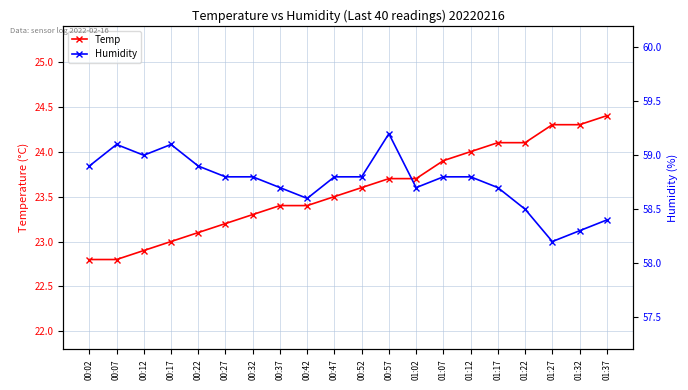

Reading left to right, list all the values displayed in this chart.

Temp: 22.8	22.8	22.9	23.0	23.1	23.2	23.3	23.4	23.4	23.5	23.6	23.7	23.7	23.9	24.0	24.1	24.1	24.3	24.3	24.4
Humidity: 58.9	59.1	59.0	59.1	58.9	58.8	58.8	58.7	58.6	58.8	58.8	59.2	58.7	58.8	58.8	58.7	58.5	58.2	58.3	58.4